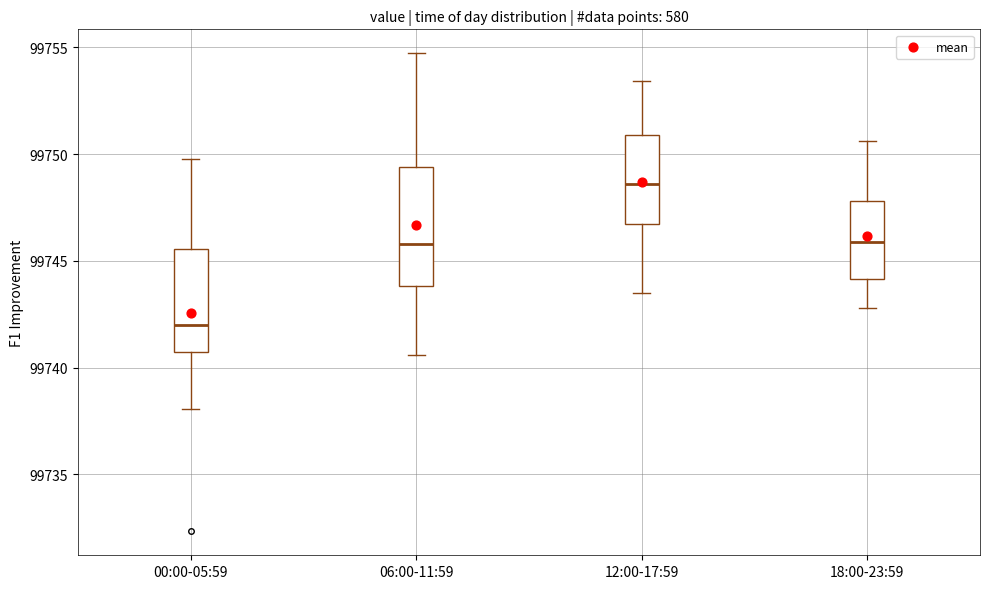

Reading left to right, transcribe this box plot: for each box, give where its median line is, the range the box spans, and where its two whiskers end, as read against the y-axis. The values are not printed on the chart, so give them approximately, as read against the axis.

00:00-05:59: median 99742.0, box 99740.5 to 99745.5, whiskers 99738.0 to 99750.0
06:00-11:59: median 99746.0, box 99744.0 to 99749.5, whiskers 99740.5 to 99754.5
12:00-17:59: median 99748.5, box 99746.5 to 99751.0, whiskers 99743.5 to 99753.5
18:00-23:59: median 99746.0, box 99744.0 to 99748.0, whiskers 99743.0 to 99750.5